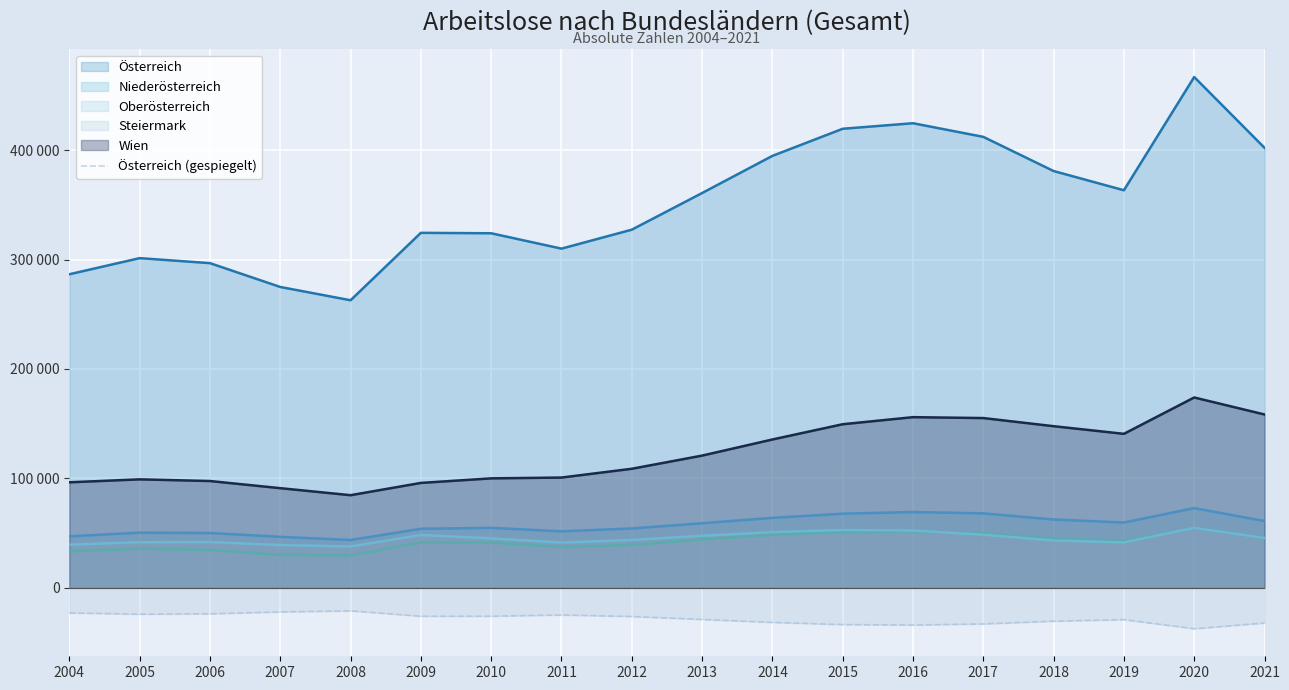

Read the value at 2017.

-32965.5